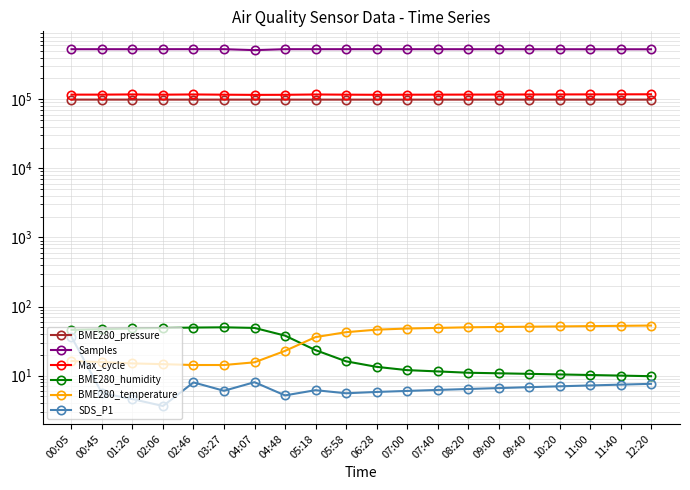

True or false: BME280_humidity and BME280_pressure cross at least once.

False